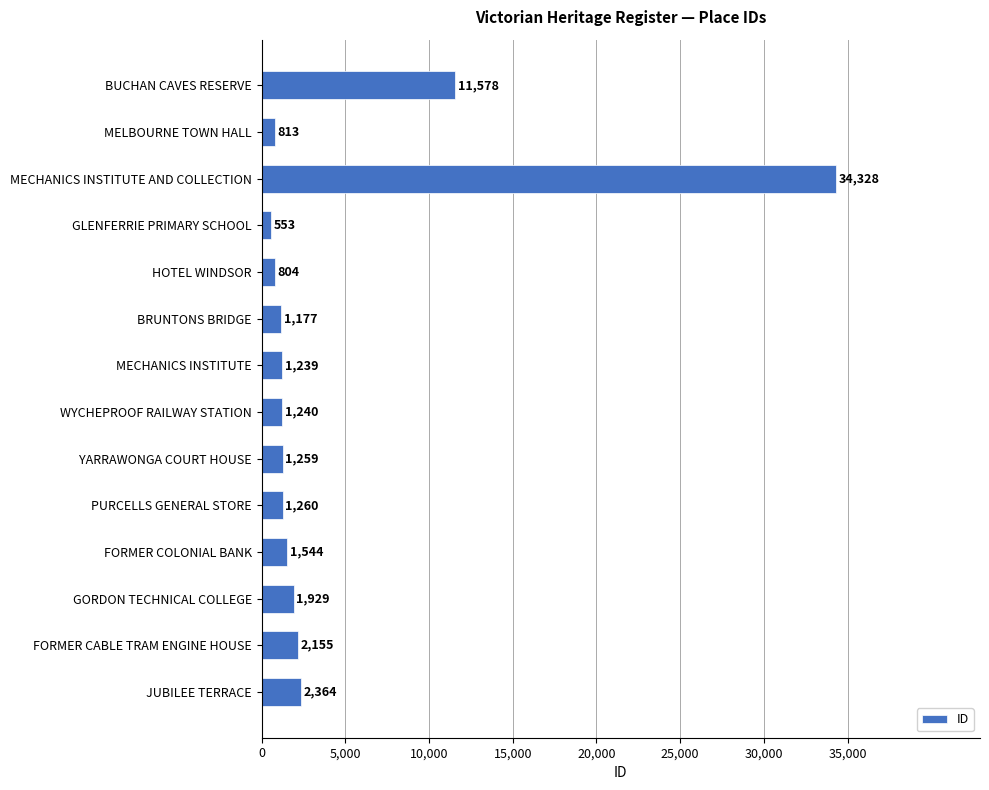

Reading top to bottom, list all the values displayed in this chart.

11578	813	34328	553	804	1177	1239	1240	1259	1260	1544	1929	2155	2364